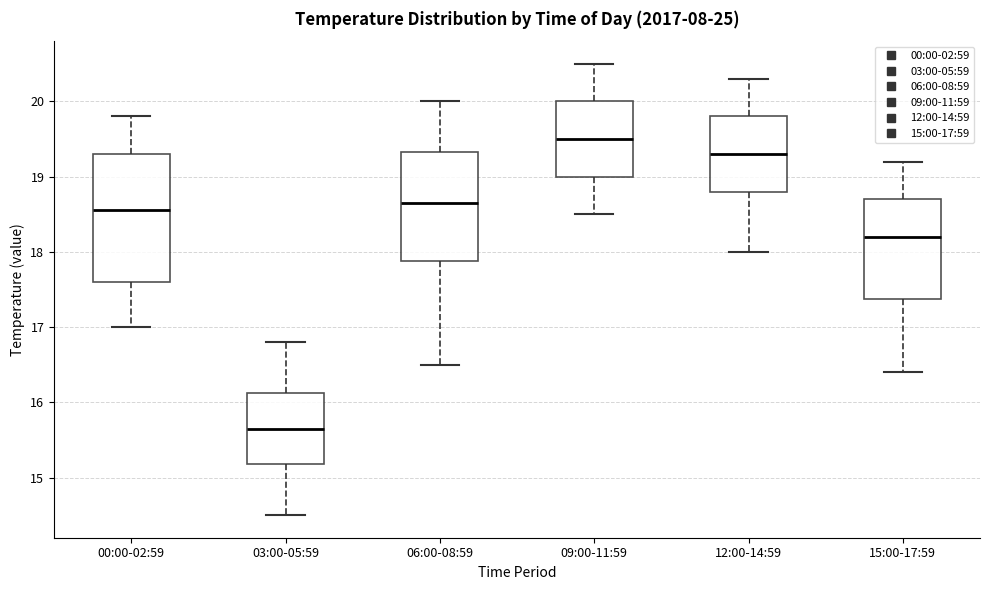

Where does the lower whisker of the box for 03:00-05:59 end on the y-axis? The values are not printed on the chart, so give them approximately, as read against the axis.

14.5